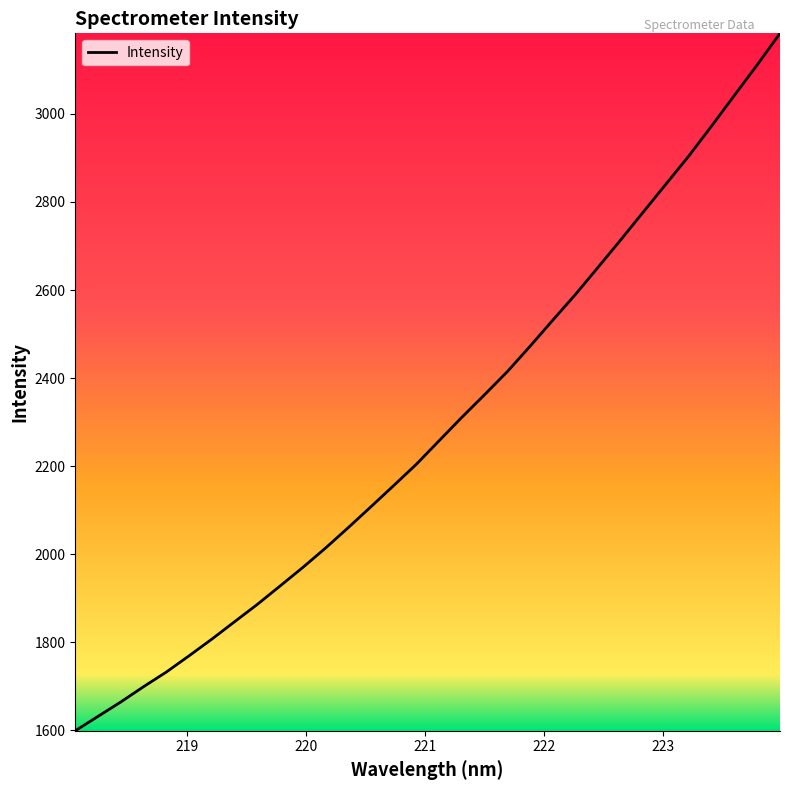

What is the sum of all values?

73216.8